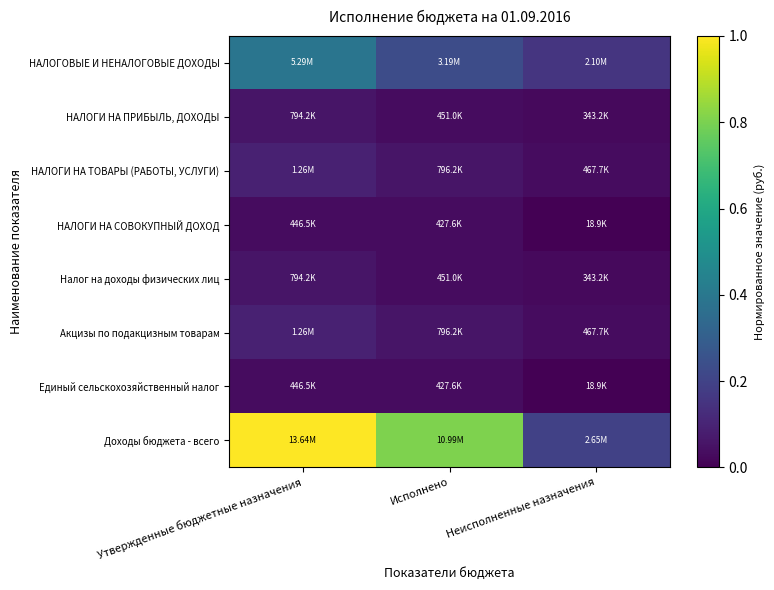

Which has a higher value, Исполнено or Утвержденные бюджетные назначения?

Утвержденные бюджетные назначения